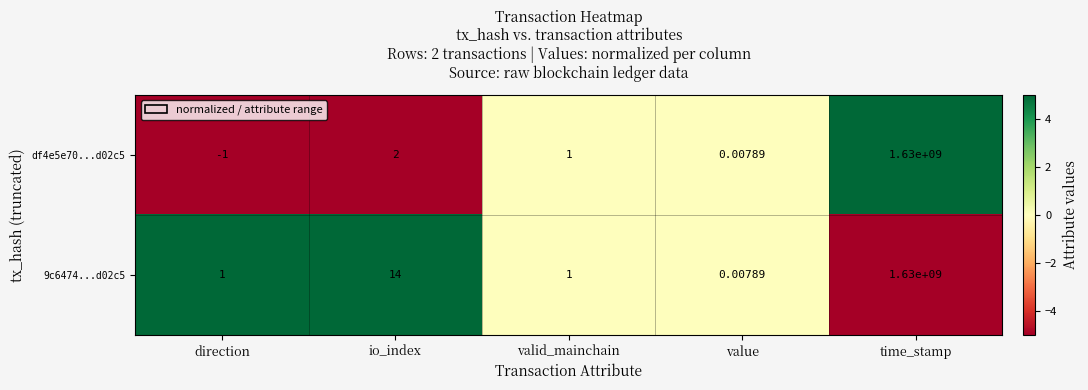

At which category is the sum across all series the highest?

time_stamp